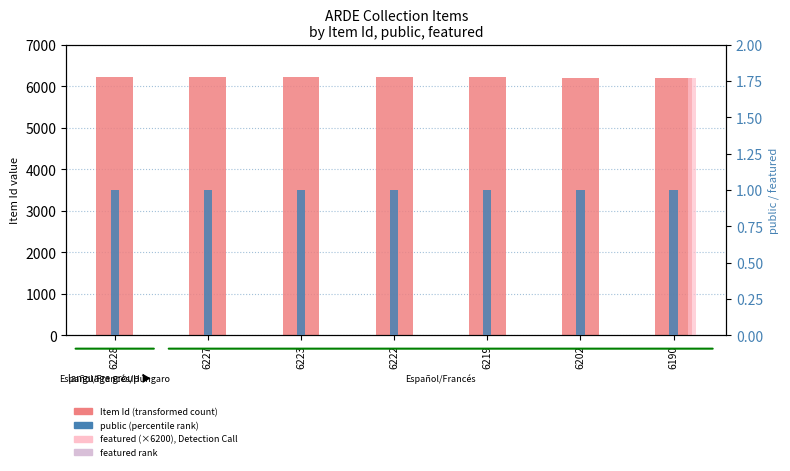

What is the approximate value of public (percentile rank) at 6219?

1